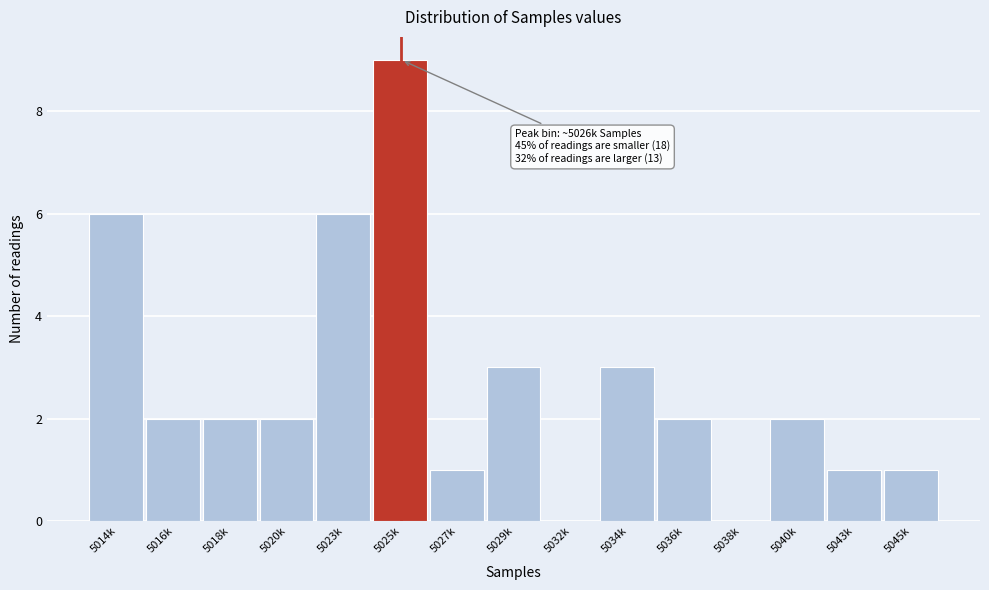

Reading left to right, transcribe all the data shown in this chart.

5014k=6	5016k=2	5018k=2	5020k=2	5023k=6	5025k=9	5027k=1	5029k=3	5032k=0	5034k=3	5036k=2	5038k=0	5040k=2	5043k=1	5045k=1